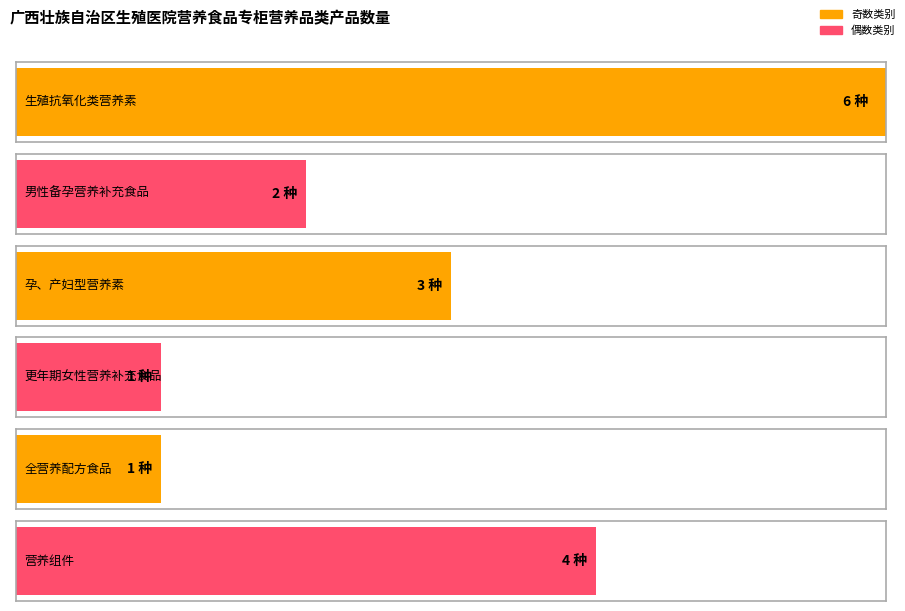

Does the chart contain any negative values?

No